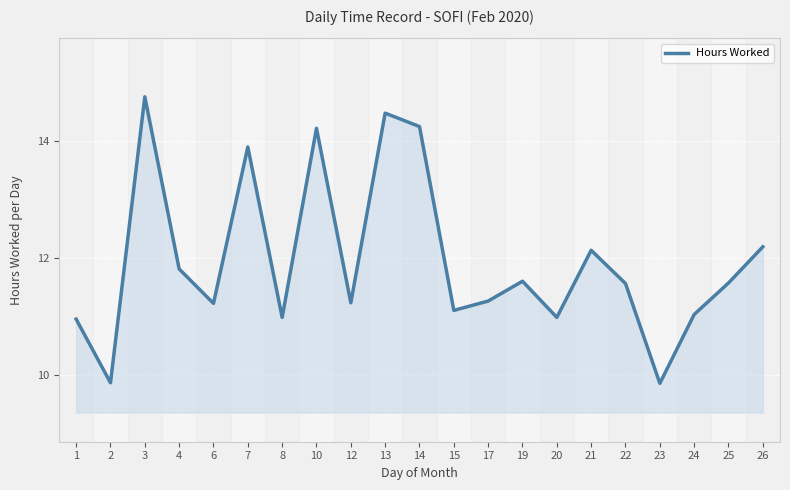

How many interior local valleys (lower than both neighbors) does the data have?

7